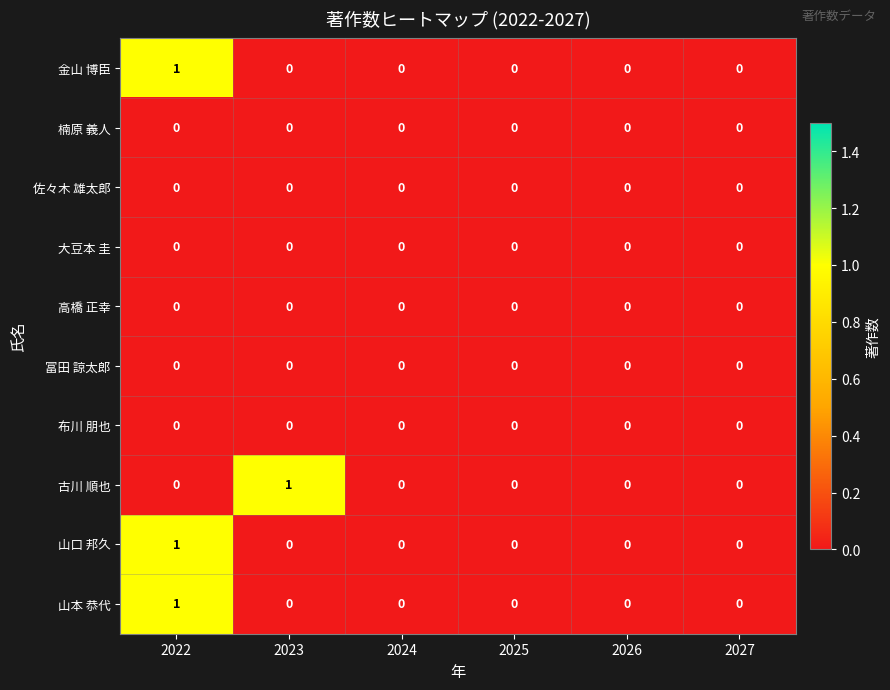

The value of 楠原 義人 at 2025 is 0. True or false?

True